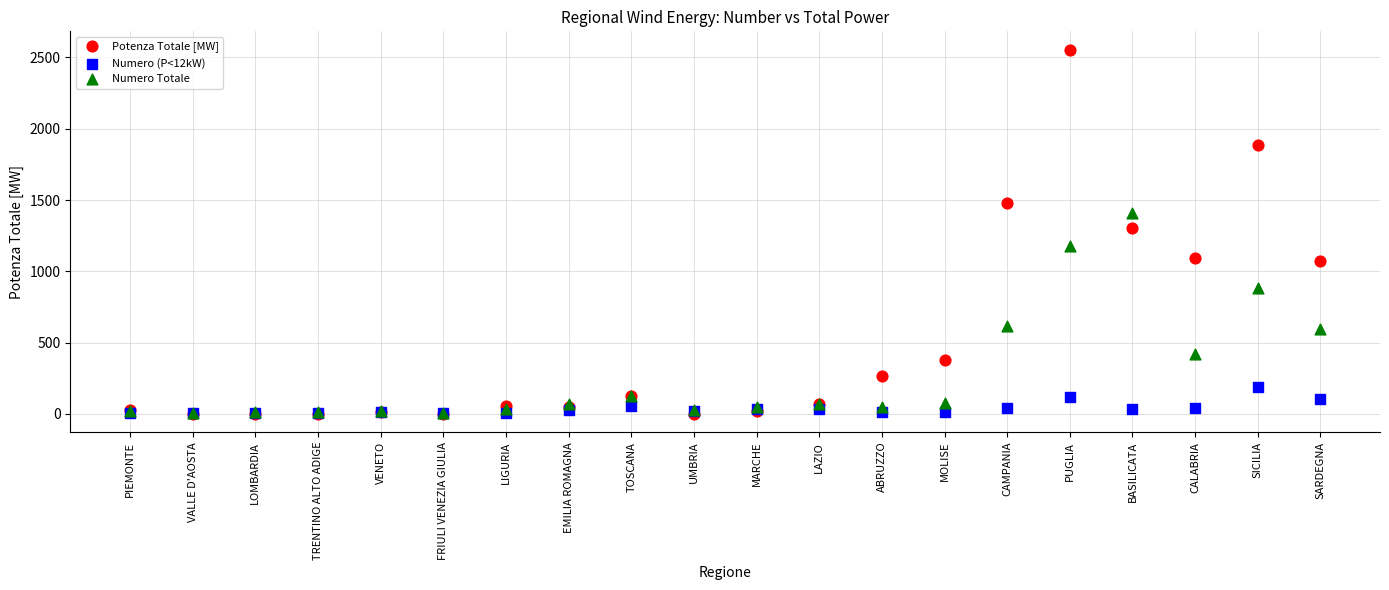

What are all the series names shown in the legend?

Potenza Totale [MW], Numero (P<12kW), Numero Totale